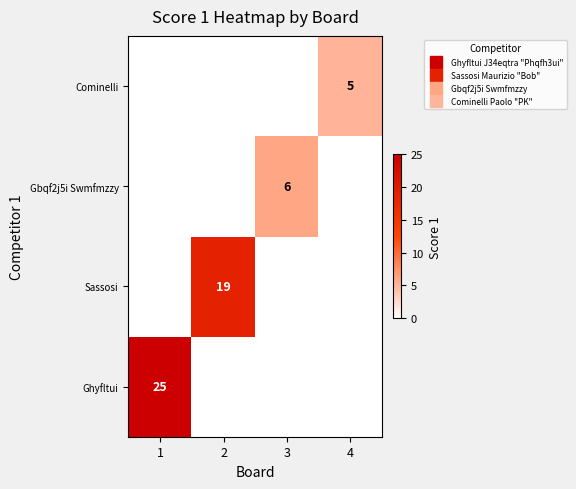

What is the difference between the Gbqf2j5i Swmfmzzy values at 1 and 3?

6